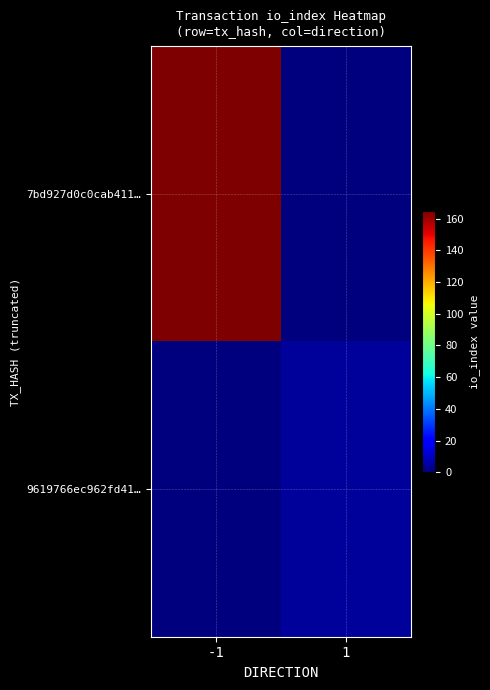

What is the spread (max minus min) of values at -1?

165